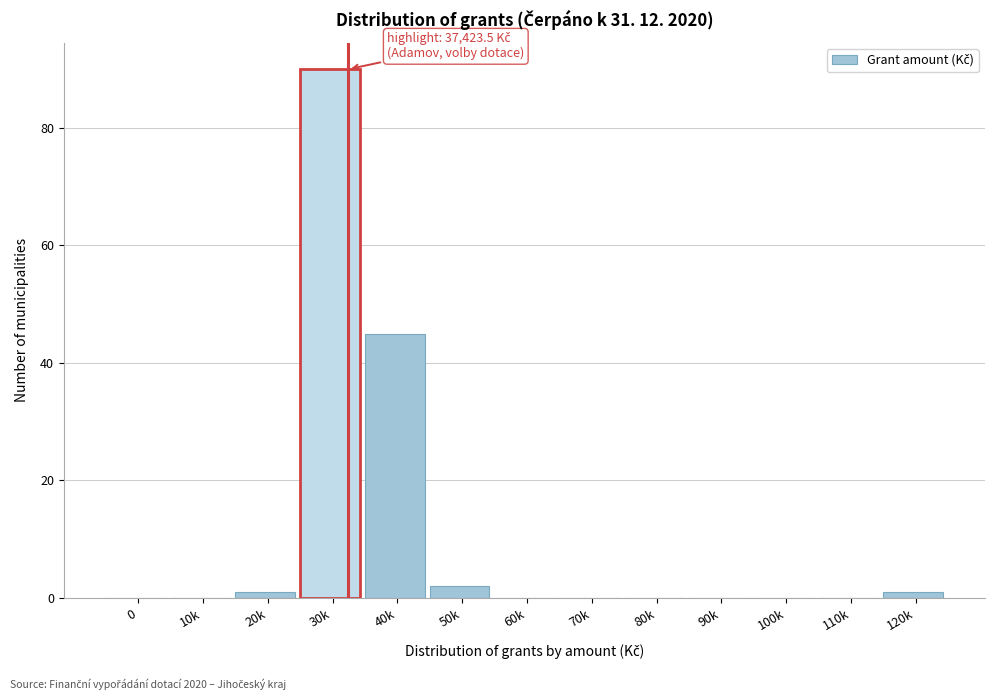

Reading left to right, transcribe all the data shown in this chart.

0=0	10k=0	20k=1	30k=90	40k=45	50k=2	60k=0	70k=0	80k=0	90k=0	100k=0	110k=0	120k=1